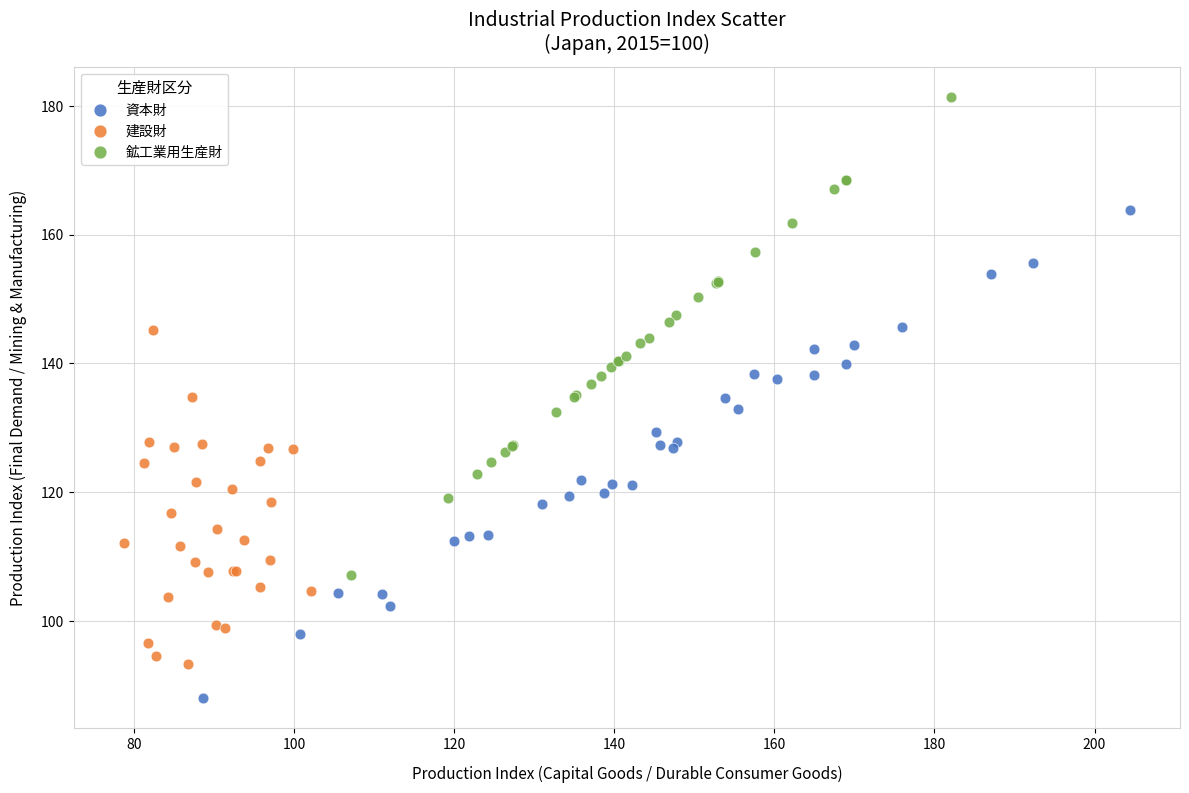

Which series contains the lowest Y value?

資本財